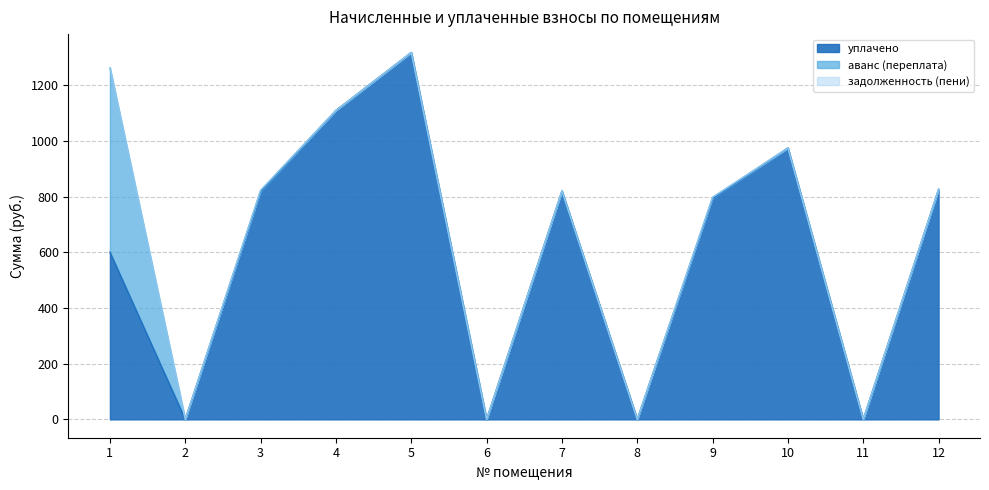

What is the greatest value displayed?

1317.0